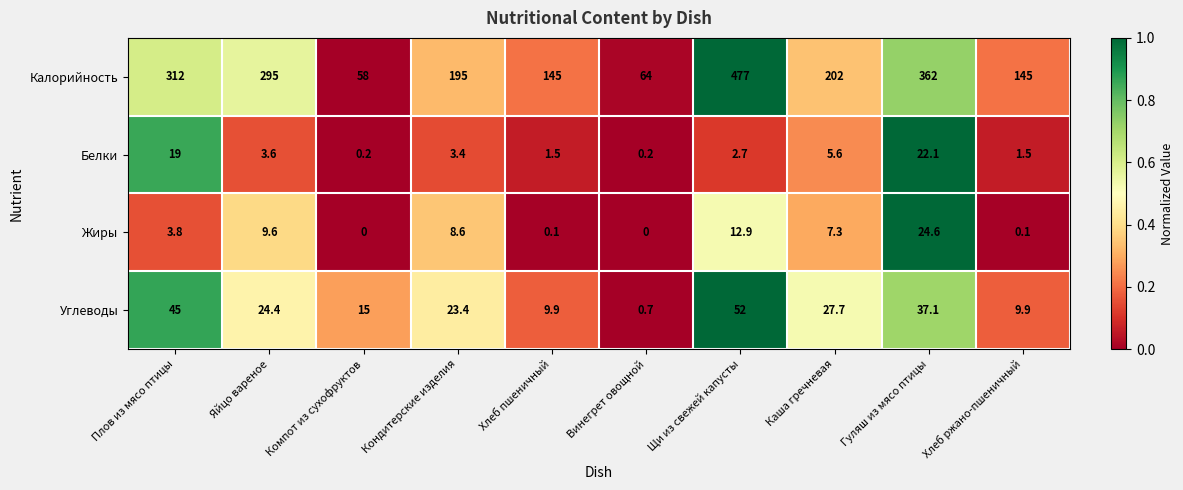

What is the sum of all Калорийность values?

2255.0